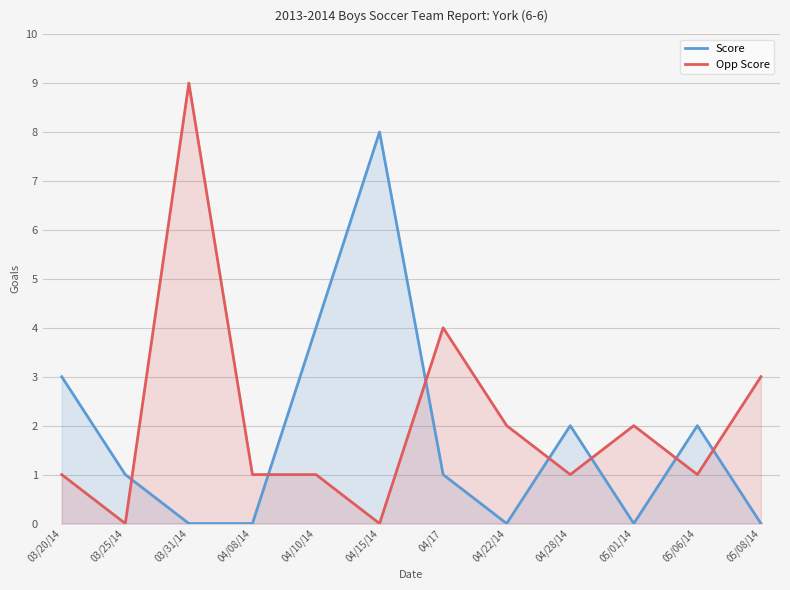

Where is Score nearest to the value 4?

04/10/14